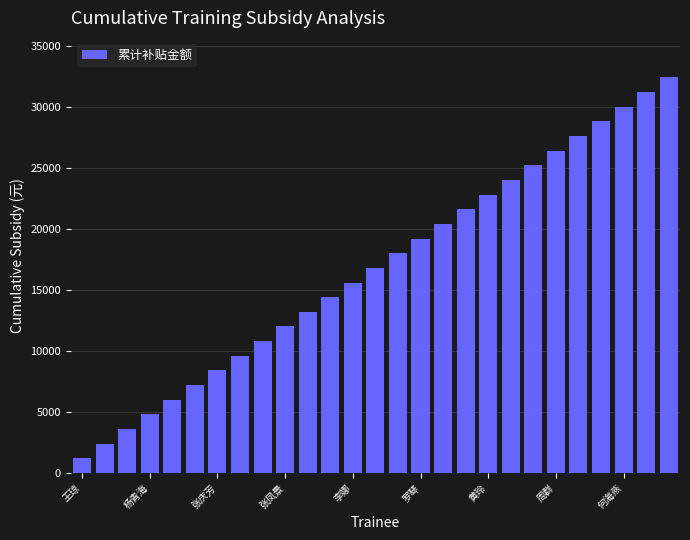

Reading left to right, transcribe all the data shown in this chart.

1200	2400	3600	4800	6000	7200	8400	9600	10800	12000	13200	14400	15600	16800	18000	19200	20400	21600	22800	24000	25200	26400	27600	28800	30000	31200	32400